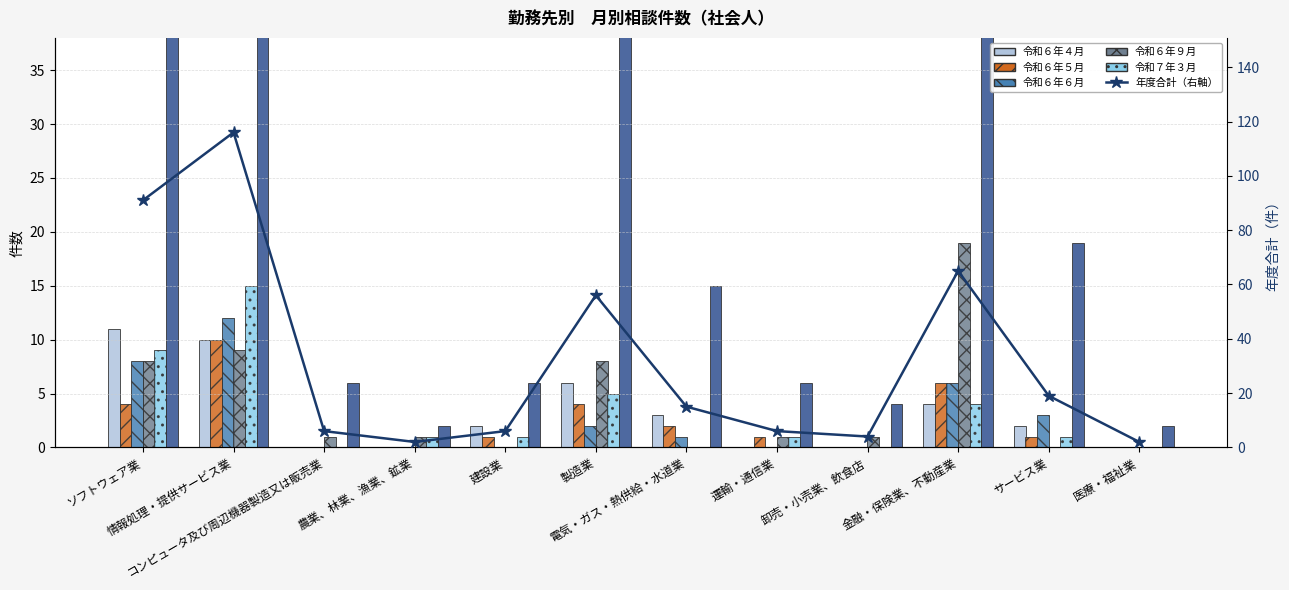

What is the total value across all series at 金融・保険業、不動産業?

104